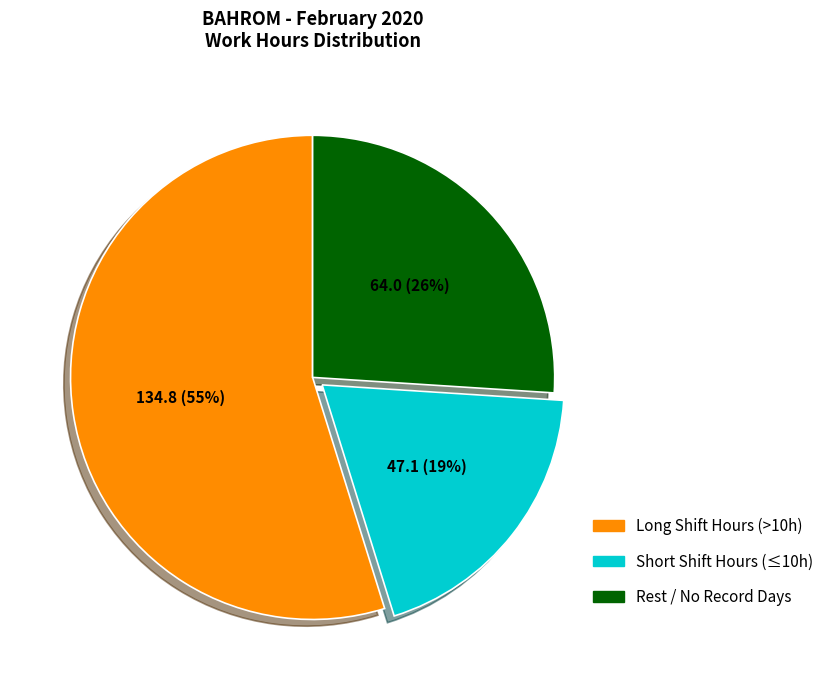

To the nearest percent, what is the average slice percentage?

33%